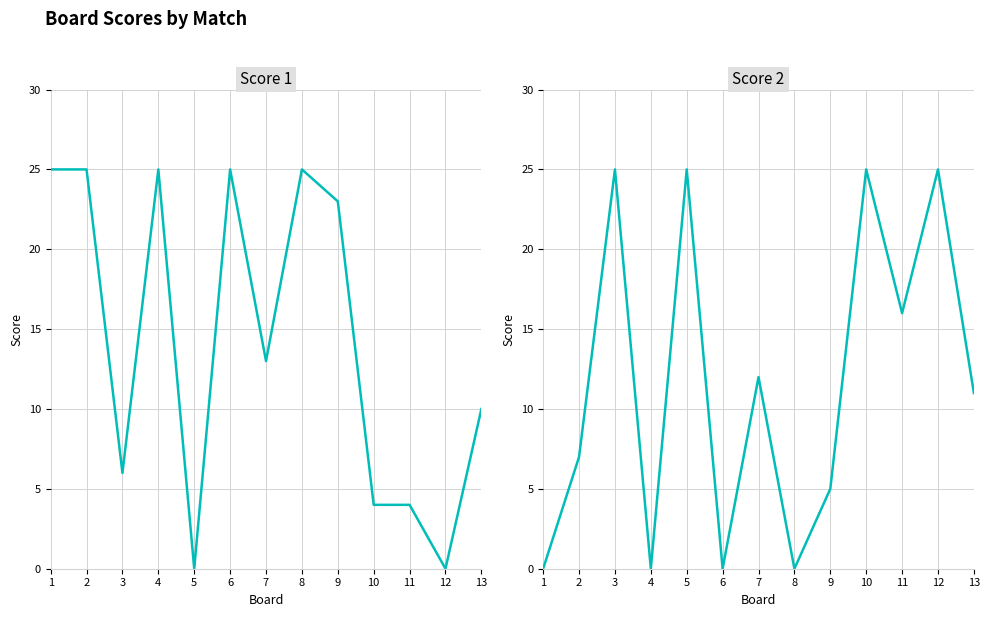

After their last crossing, which series has the higher values: Score 2 or Score 1?

Score 2